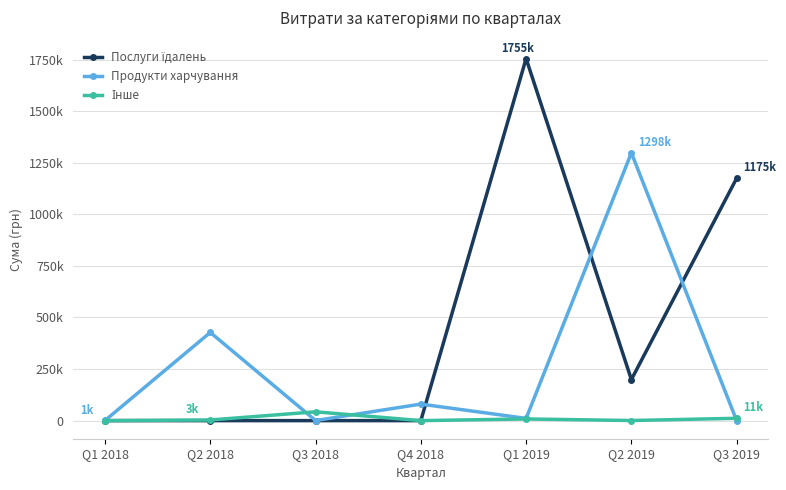

Is it true that Послуги їдалень equals 818518.0 at Q1 2018?

False